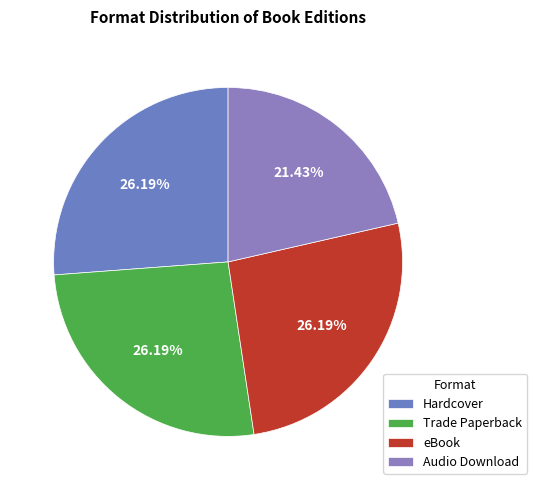

The Trade Paperback slice represents 38% of the pie. True or false?

False